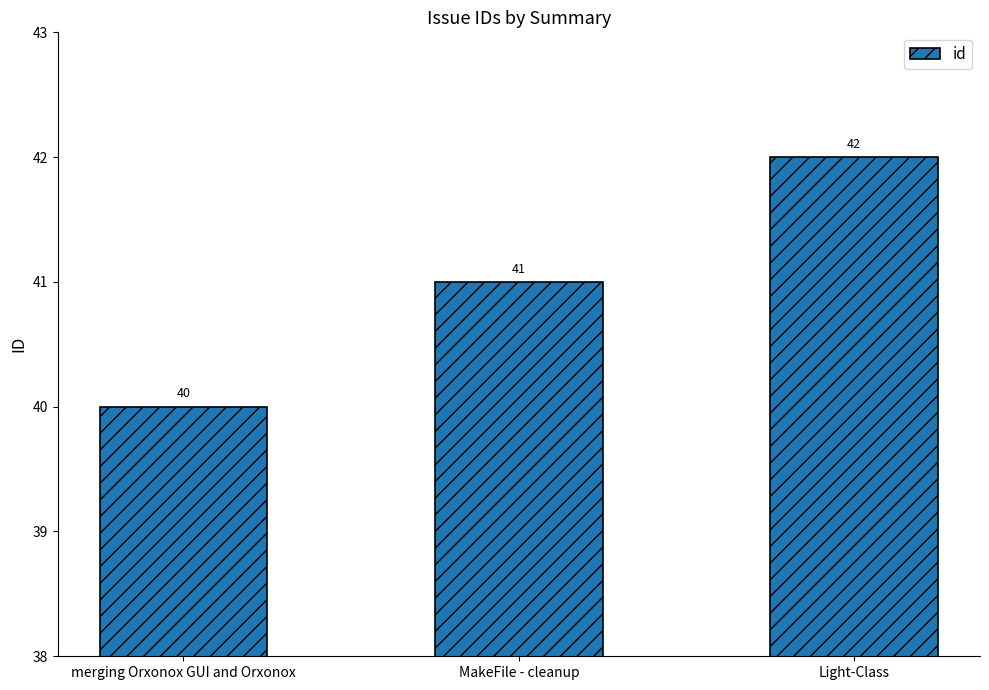

At which label is the value closest to 41?

MakeFile - cleanup